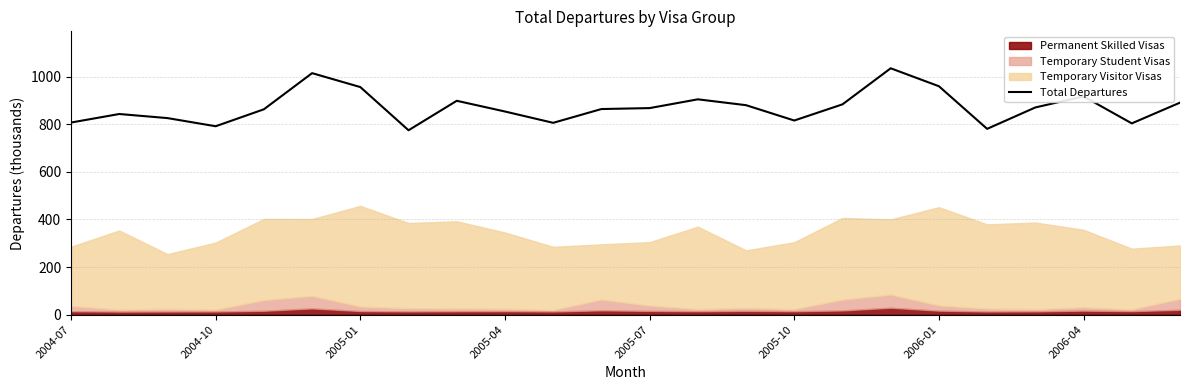

True or false: the data shows 513.5 at 10.

False